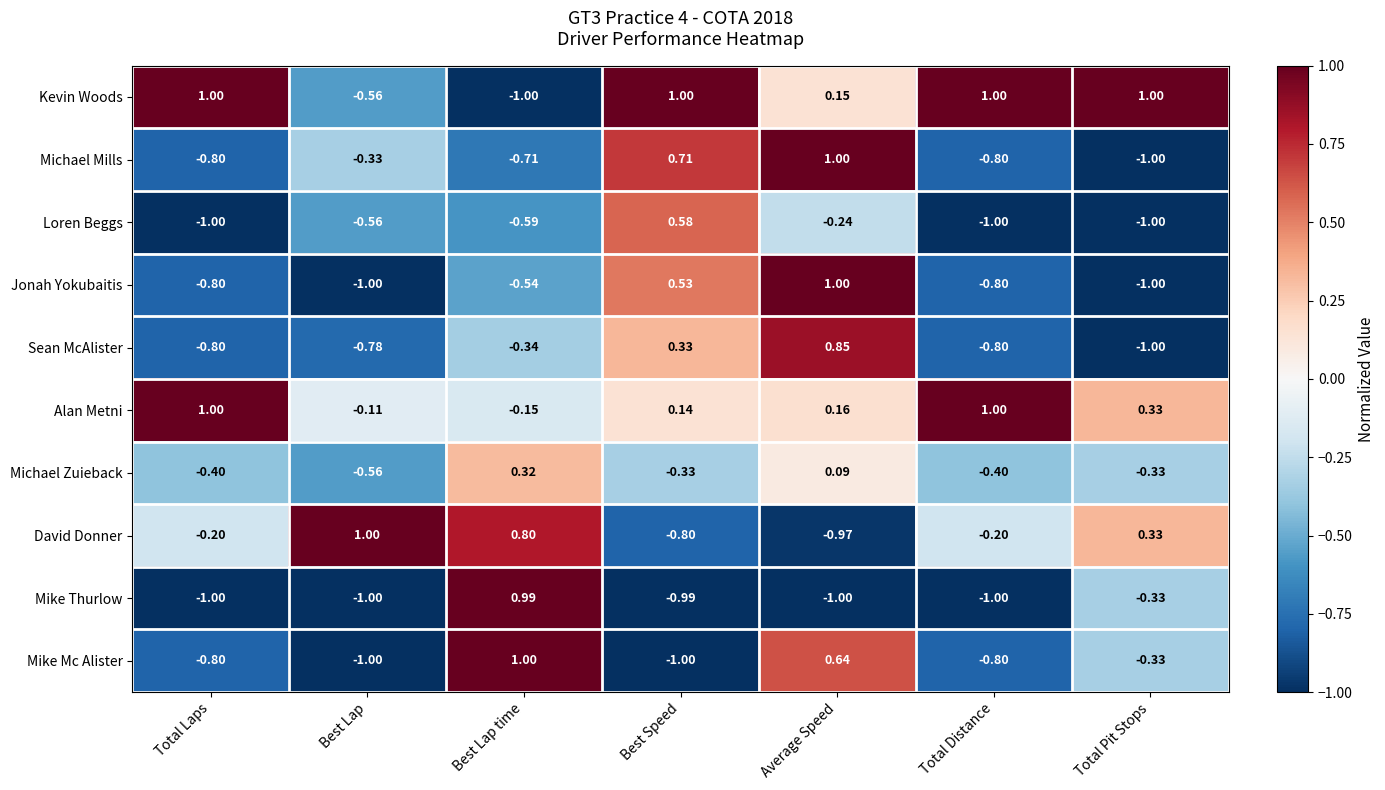

Is the value of Mike Mc Alister at Best Lap greater than the value of David Donner at Best Lap time?

No